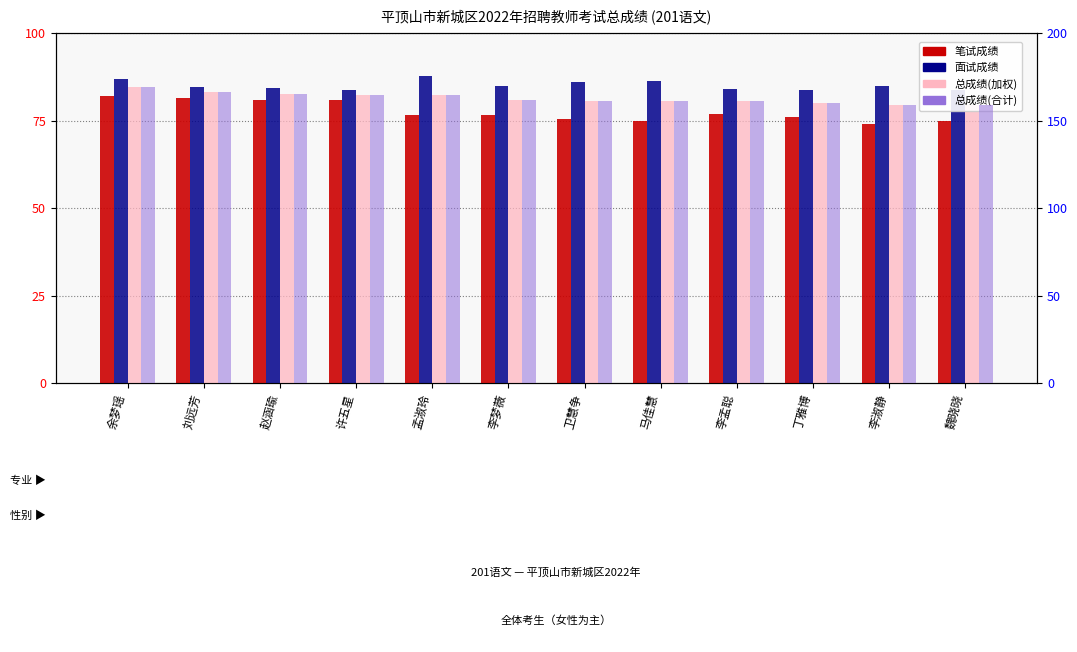

How many data points in 总成绩(合计) are less than 161?

4